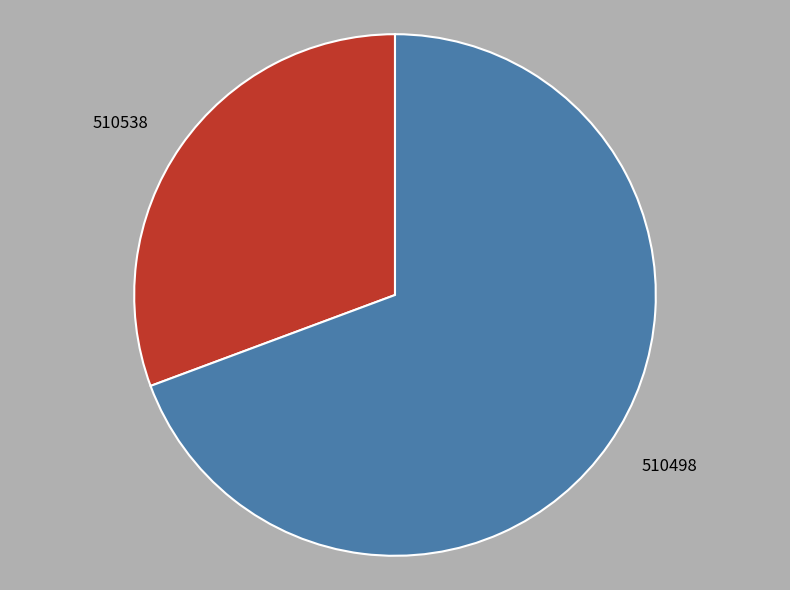

True or false: 510498 accounts for 69% of the total.

True